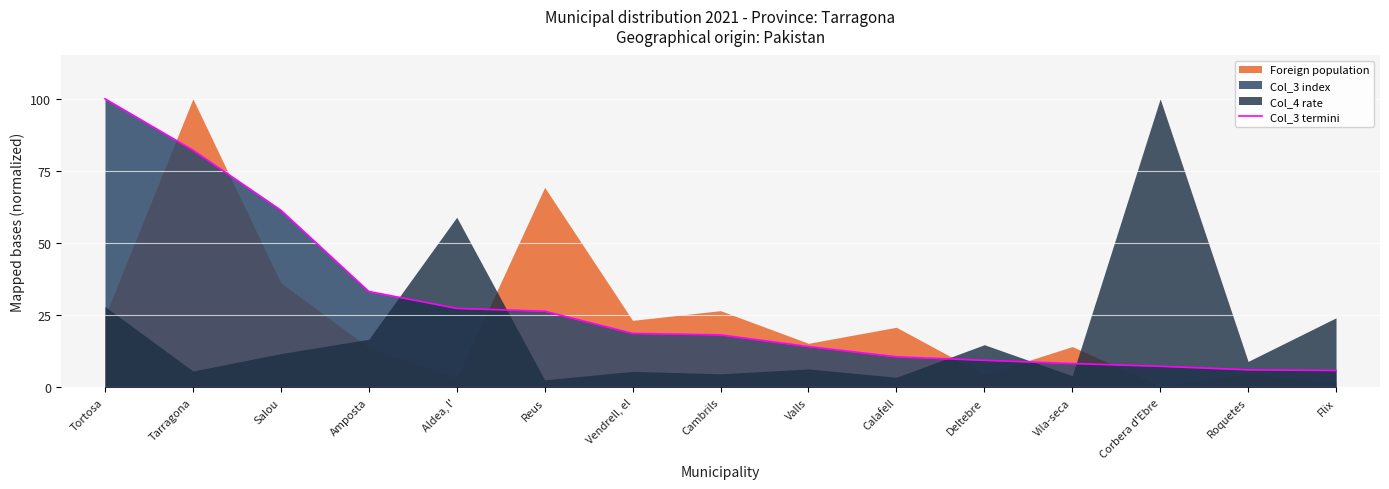

List the labels in order of value, smallest first.

Flix, Roquetes, Corbera d'Ebre, Vila-seca, Deltebre, Calafell, Valls, Cambrils, Vendrell, el, Reus, Aldea, l', Amposta, Salou, Tarragona, Tortosa